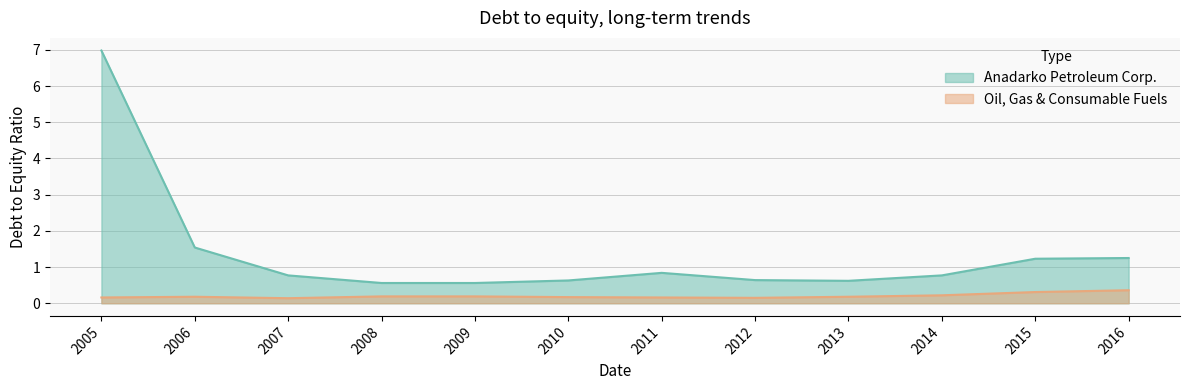

Between 2015 and 2016, which series saw the biggest shift?

Oil, Gas & Consumable Fuels